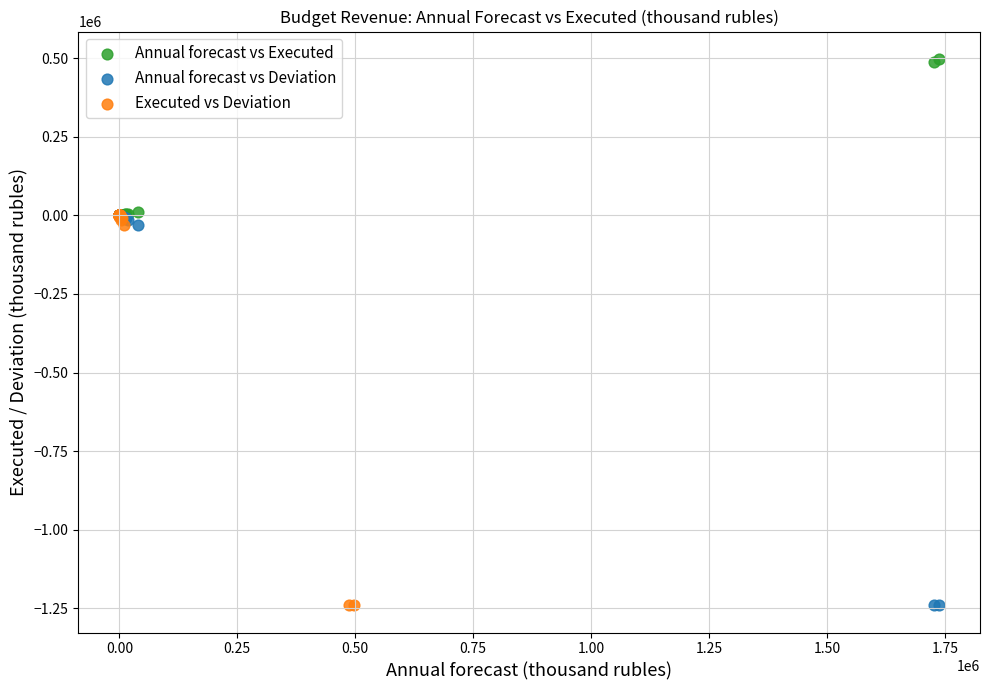

Which series reaches the maximum Y coordinate?

Annual forecast vs Executed